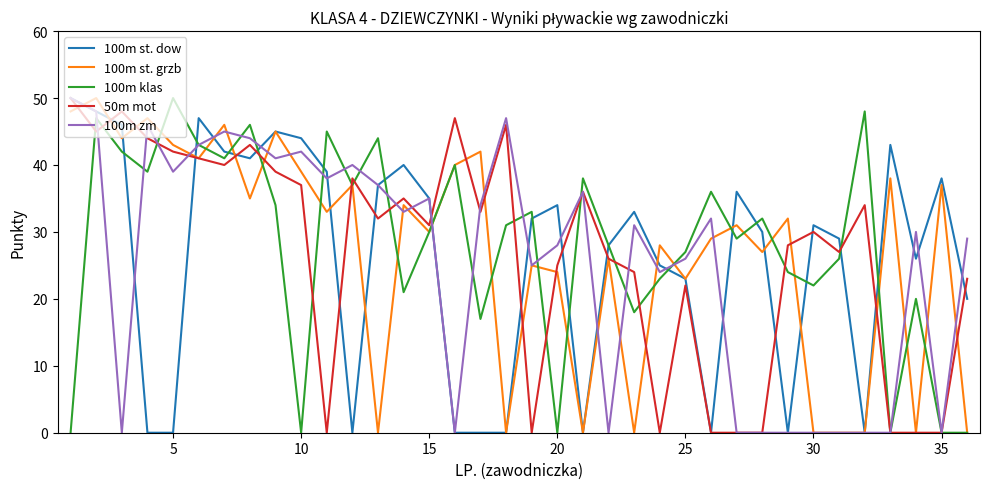

What is the maximum value for 100m klas?

50